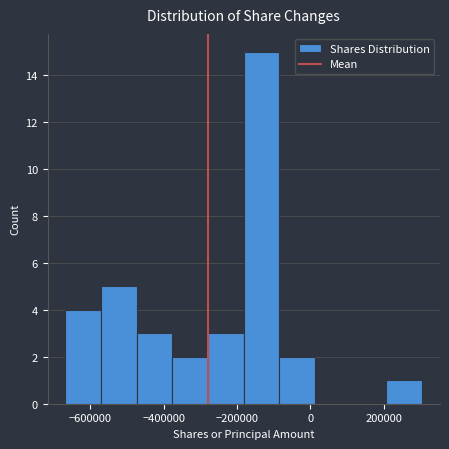

How tall is the bar that spans -180000 to -80000 on the x-axis? Neither the bar edges nor the heights are printed on the chart, so give them approximately, as read against the axes.

15